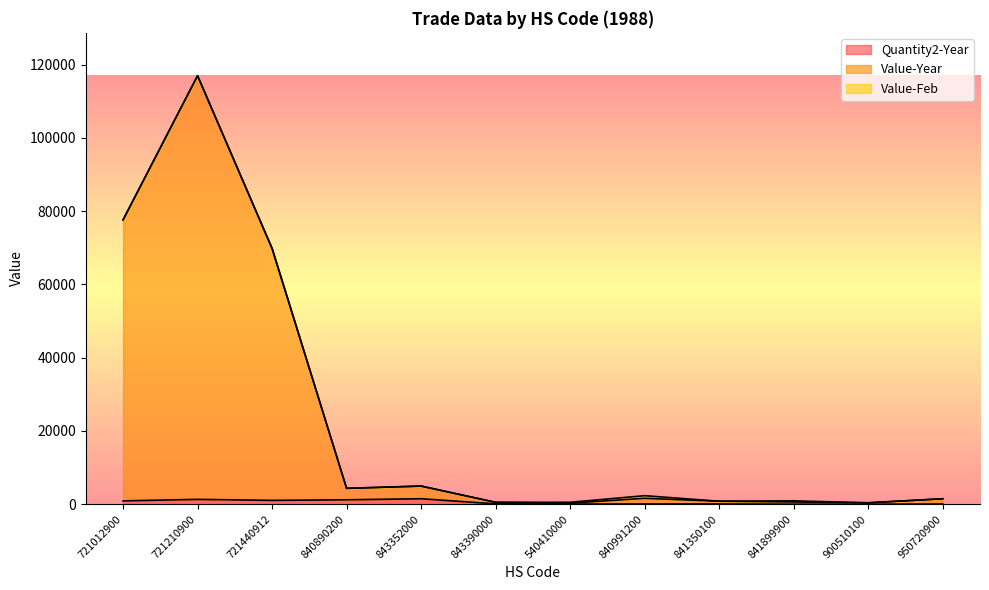

Which category has the lowest value across all series?

841899900